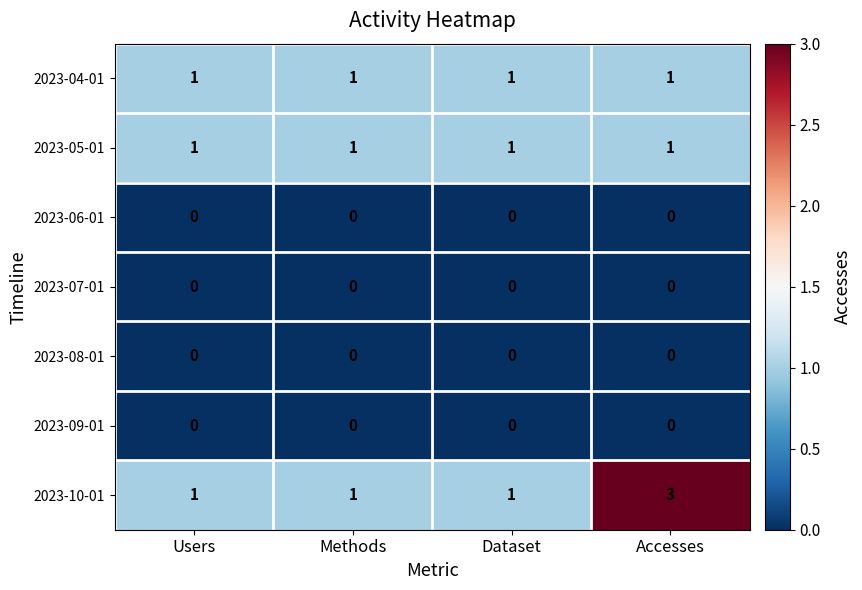

What is the greatest value displayed?

3